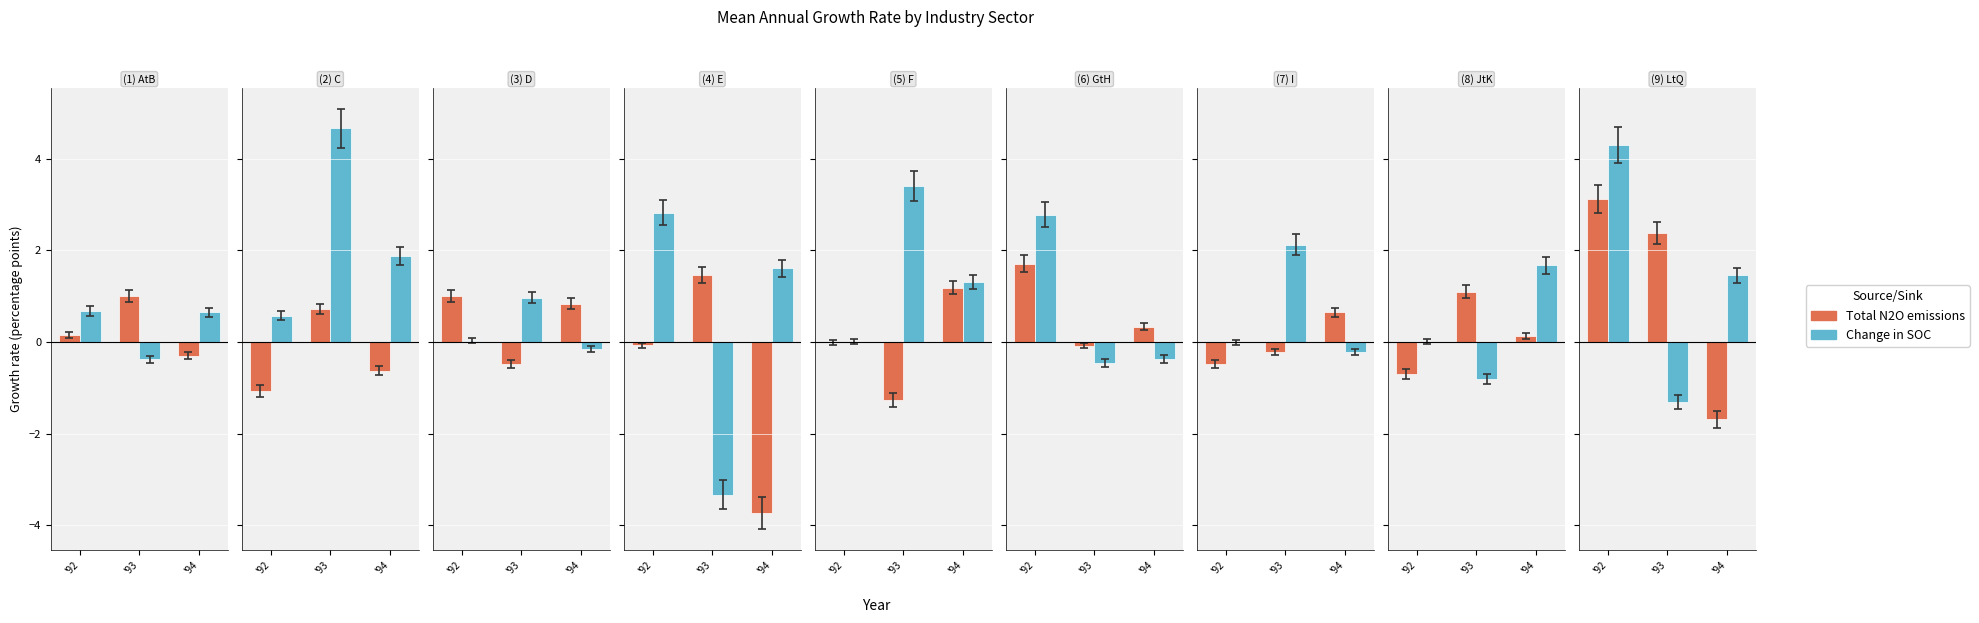

Does the chart contain stacked bars?

No